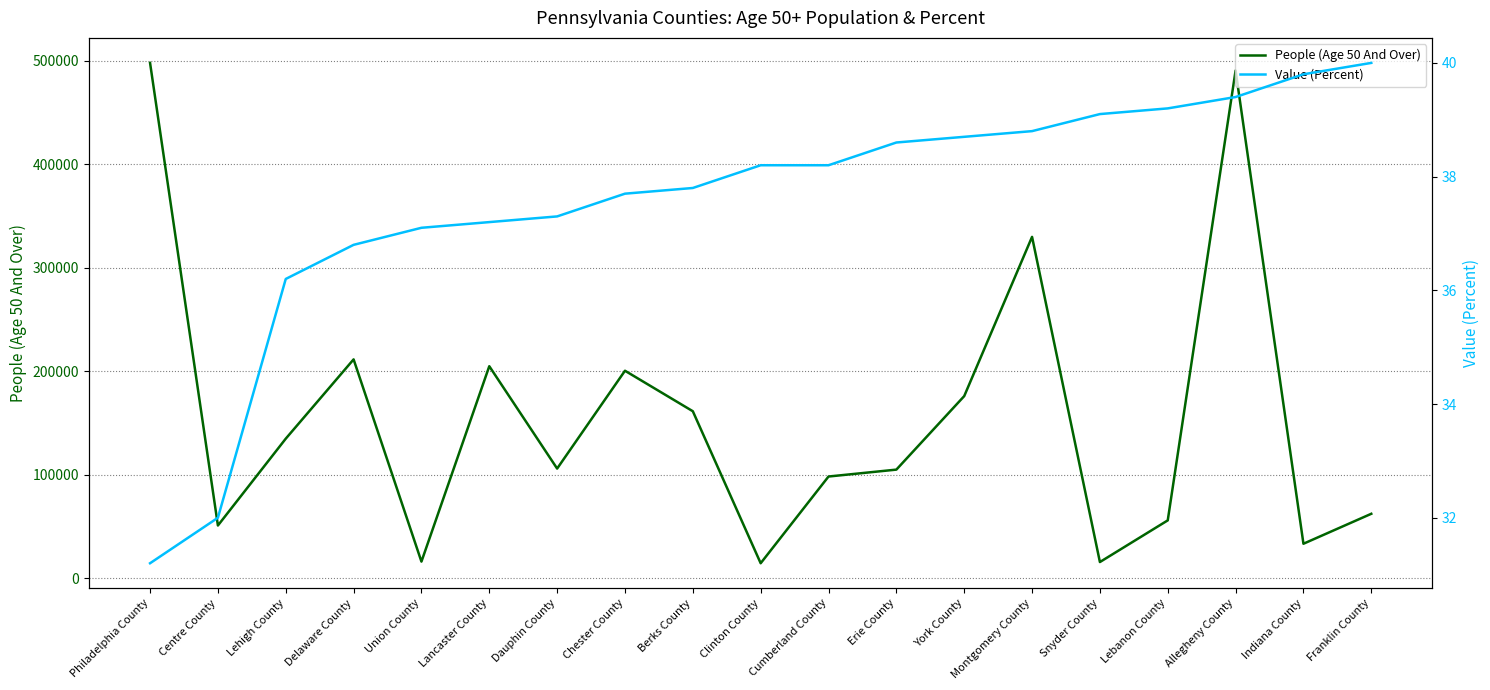

At which category does the chart reach its peak across all series?

Philadelphia County